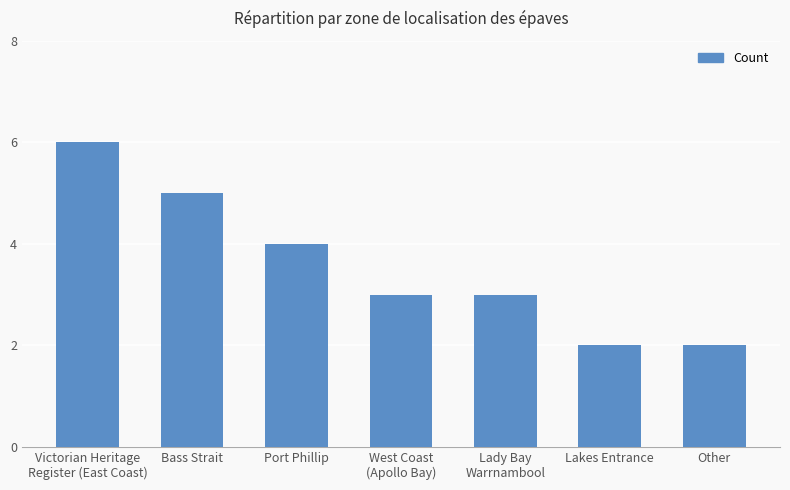

What is the average value?

4